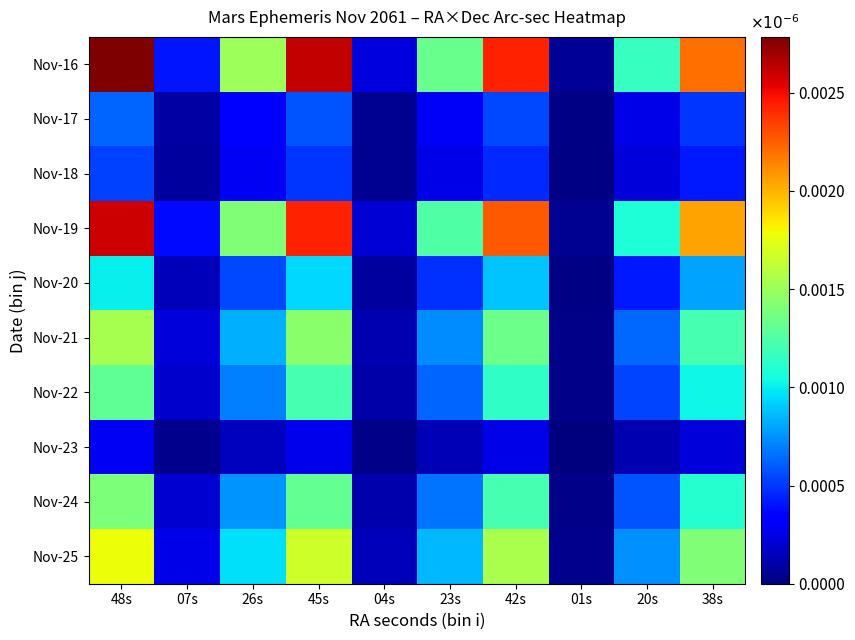

How many categories are shown in the chart?

10